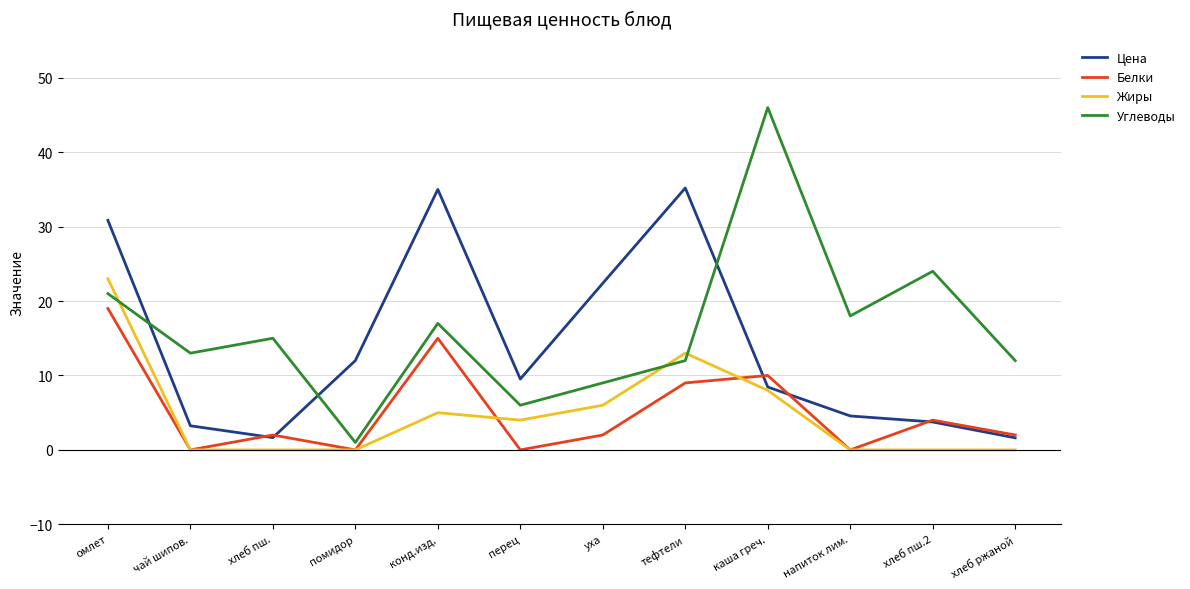

True or false: Жиры and Углеводы cross at least once.

True